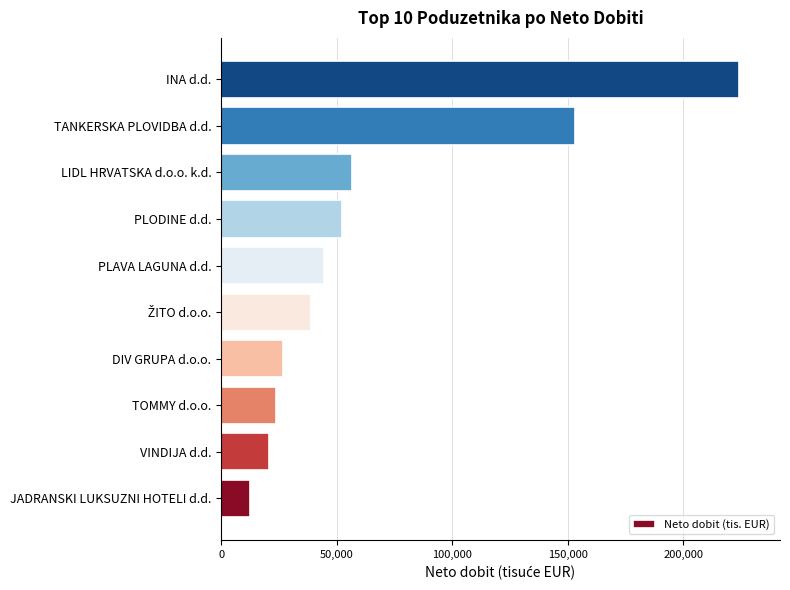

What is the change in value from TOMMY d.o.o. to LIDL HRVATSKA d.o.o. k.d.?

+33072.7